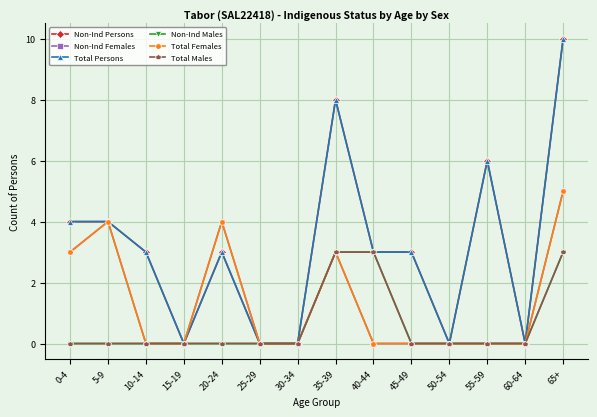

What is the label of the 4th point from the left?

15-19